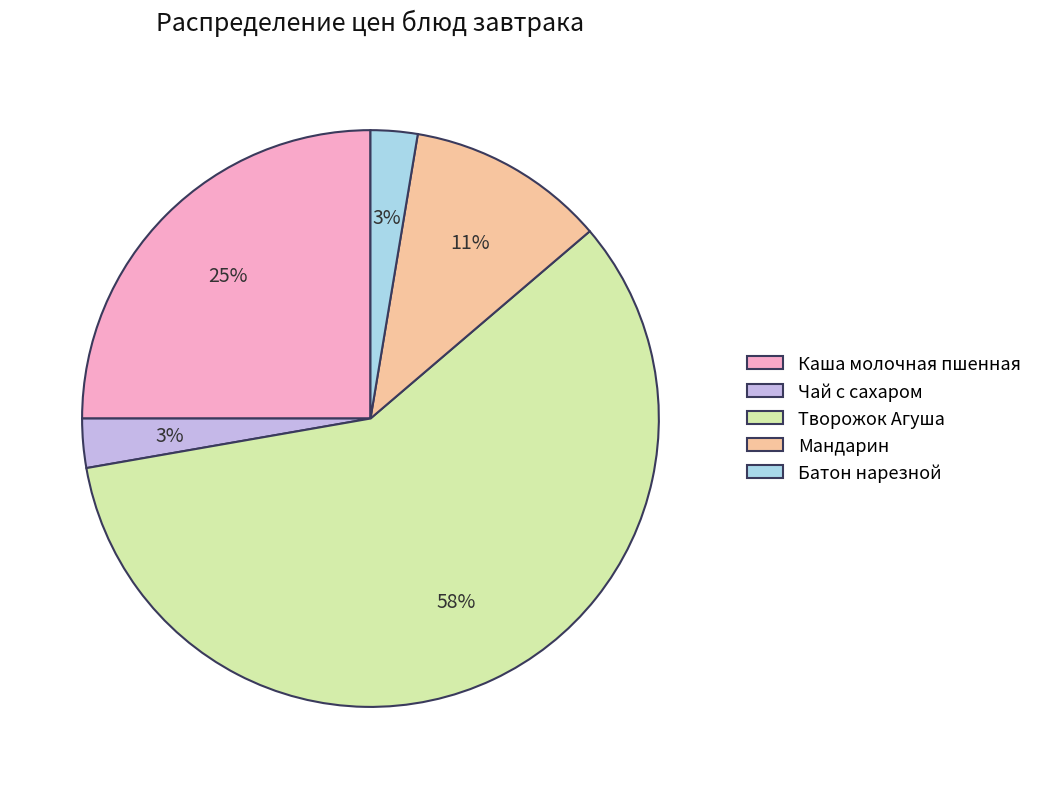

Which has a higher value, Творожок Агуша or Чай с сахаром?

Творожок Агуша